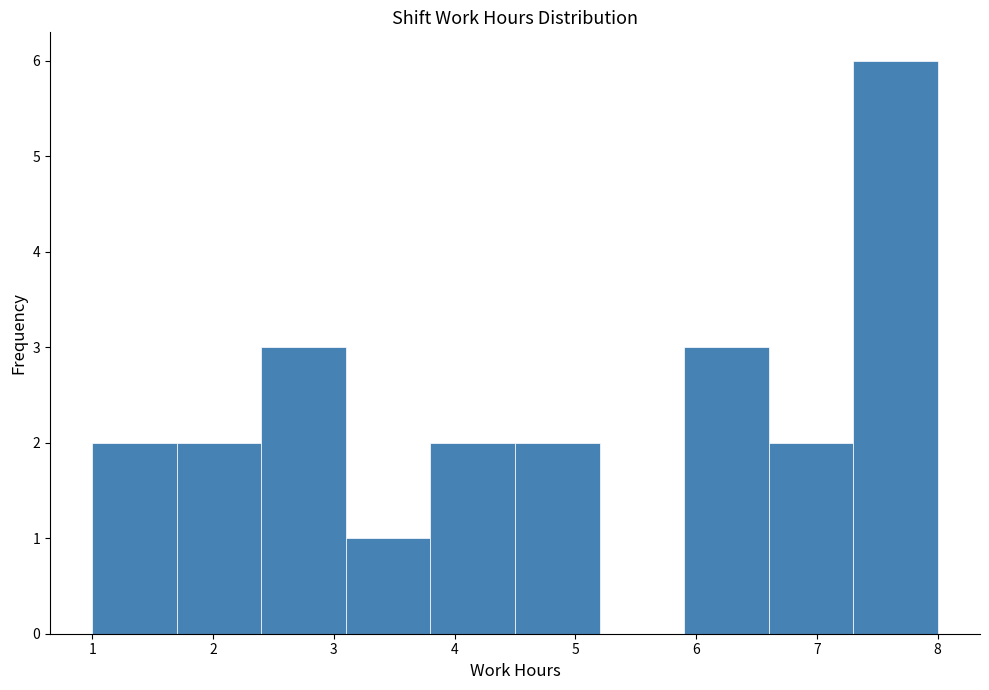

Reading left to right, list every bar in this chart as the range it spans on the x-axis followed by its height. The values are not printed on the chart, so give them approximately, as read against the axis.

1.0 to 1.7: 2
1.7 to 2.4: 2
2.4 to 3.1: 3
3.1 to 3.8: 1
3.8 to 4.5: 2
4.5 to 5.2: 2
5.2 to 5.9: 0
5.9 to 6.6: 3
6.6 to 7.3: 2
7.3 to 8.0: 6